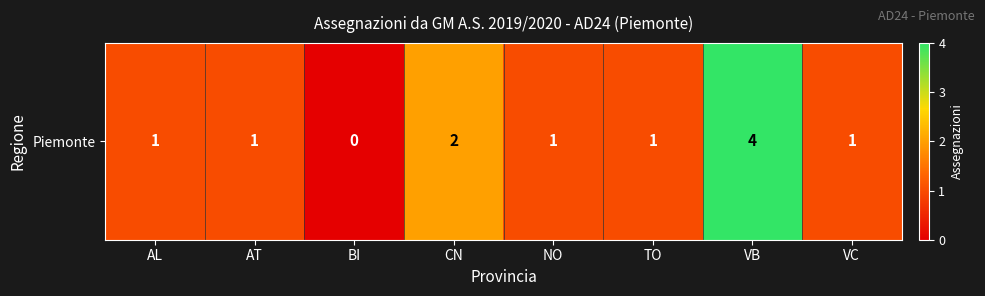

What is the sum of the values at VC and AT?

2